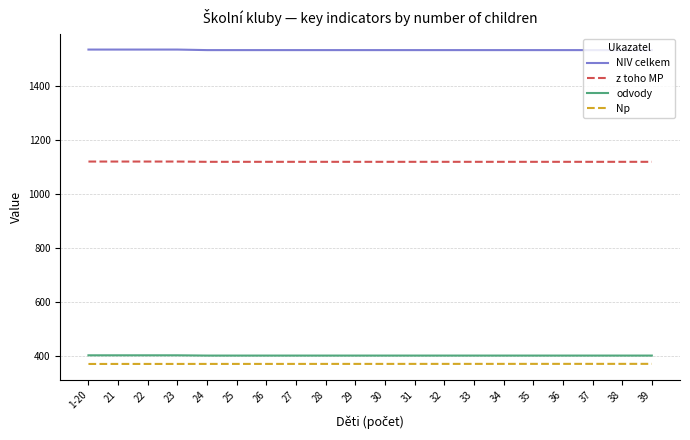

What is the spread (max minus min) of values at 25?

1162.9